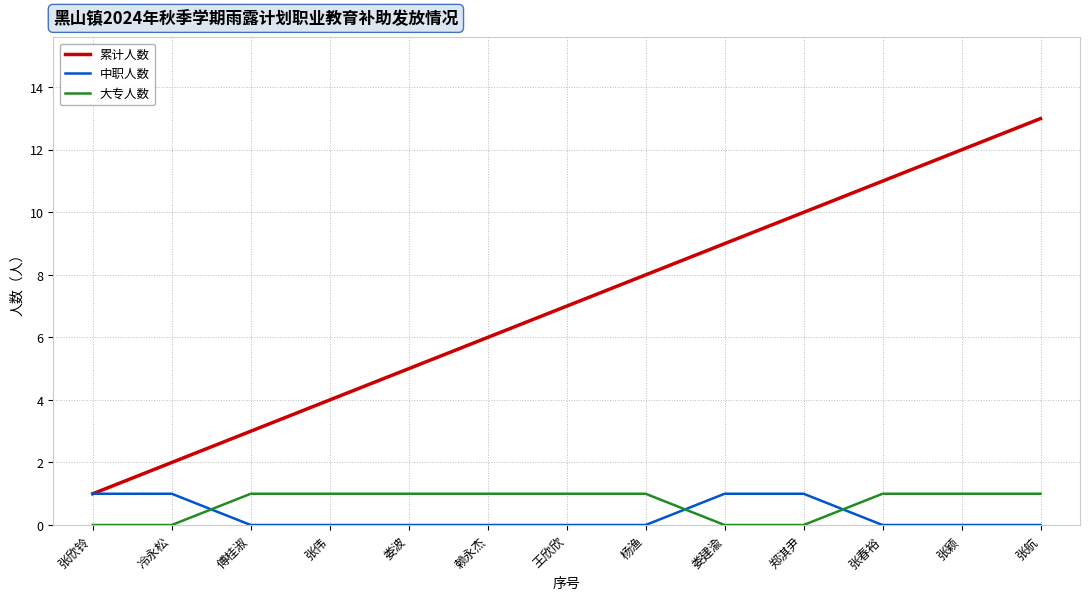

At which category does the chart reach its peak across all series?

张航